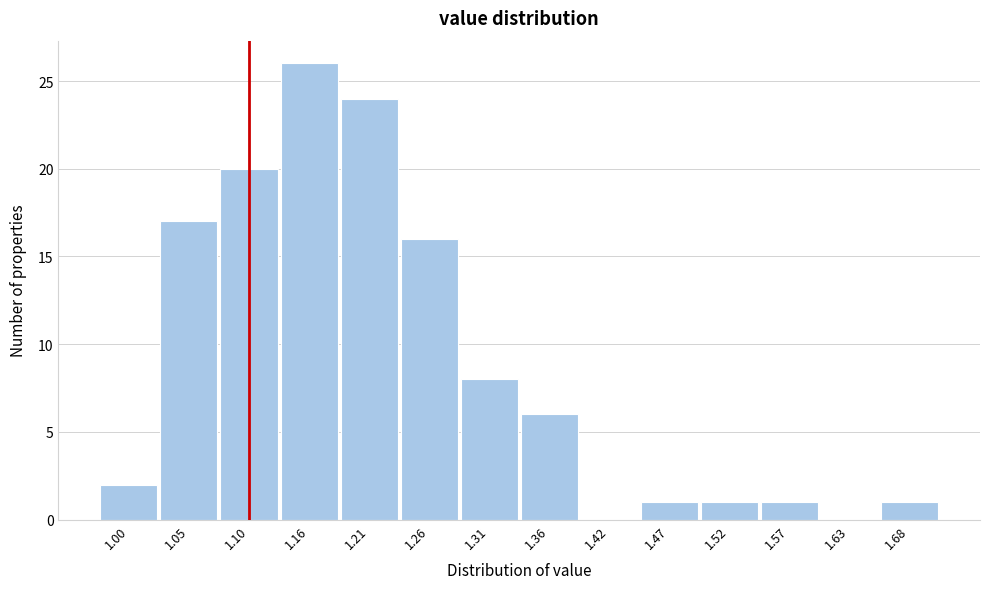

Reading right to left, list all the values displayed in this chart.

1.68=1	1.63=0	1.57=1	1.52=1	1.47=1	1.42=0	1.36=6	1.31=8	1.26=16	1.21=24	1.16=26	1.10=20	1.05=17	1.00=2